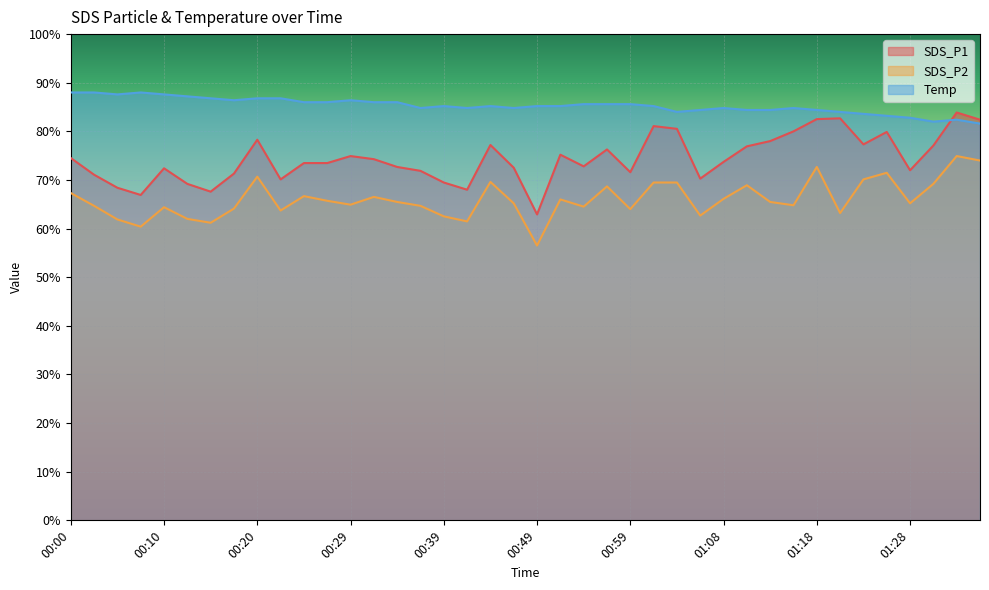

Reading left to right, what are all the values shown in this chart?

SDS_P1: 74.5	71.1	68.4	66.9	72.4	69.2	67.6	71.3	78.3	70.1	73.5	73.5	74.9	74.3	72.7	71.9	69.5	68.0	77.2	72.5	62.9	75.2	72.8	76.3	71.6	81.1	80.5	70.3	73.7	76.9	78.0	80.0	82.5	82.7	77.3	79.9	72.0	77.1	83.9	82.4
SDS_P2: 67.3	64.7	61.9	60.4	64.4	62.0	61.2	64.1	70.7	63.7	66.7	65.7	64.9	66.5	65.5	64.7	62.5	61.5	69.6	65.2	56.5	66.0	64.5	68.7	64.0	69.5	69.5	62.7	66.1	68.9	65.5	64.8	72.7	63.2	70.1	71.5	65.2	69.2	74.9	74.0
Temp: 88.0	88.0	87.6	88.0	87.6	87.2	86.8	86.4	86.8	86.8	86.0	86.0	86.4	86.0	86.0	84.8	85.2	84.8	85.2	84.8	85.2	85.2	85.6	85.6	85.6	85.2	84.0	84.4	84.8	84.4	84.4	84.8	84.4	84.0	83.6	83.2	82.8	82.0	82.4	81.6